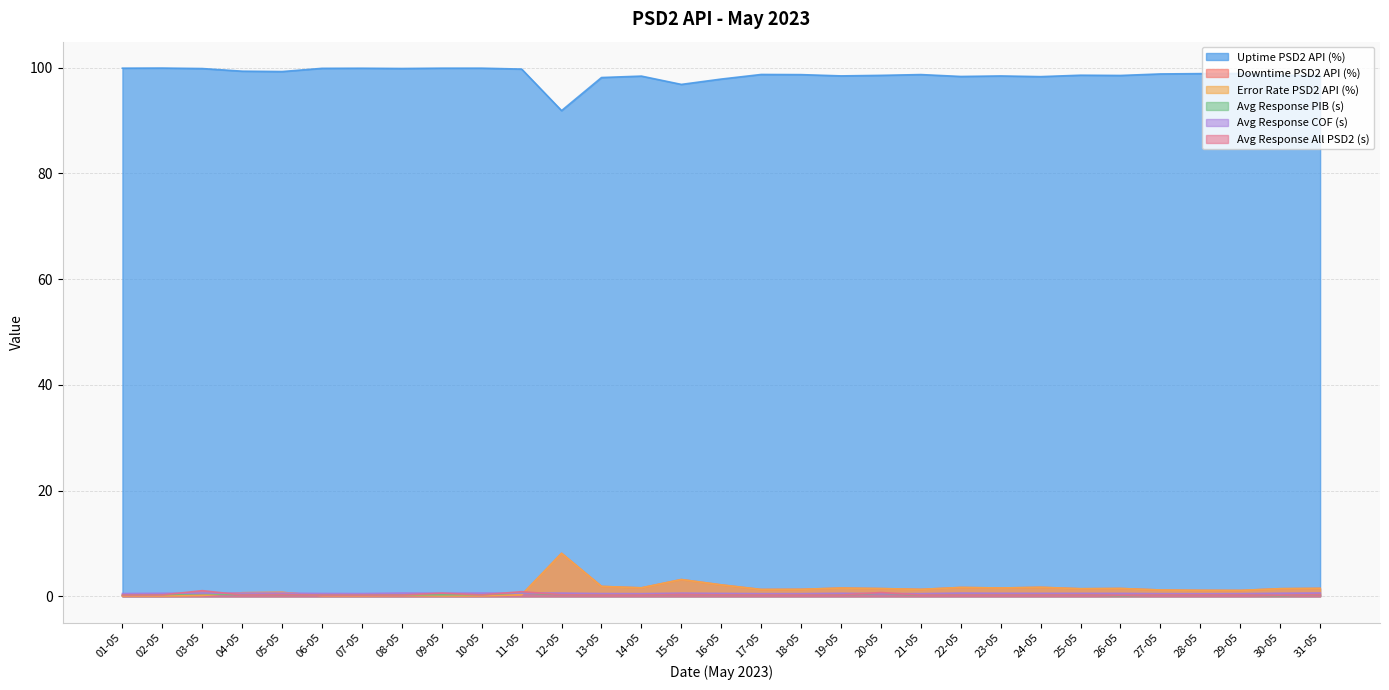

Is it true that Downtime PSD2 API (%) equals 1.6 at 23-05?

True